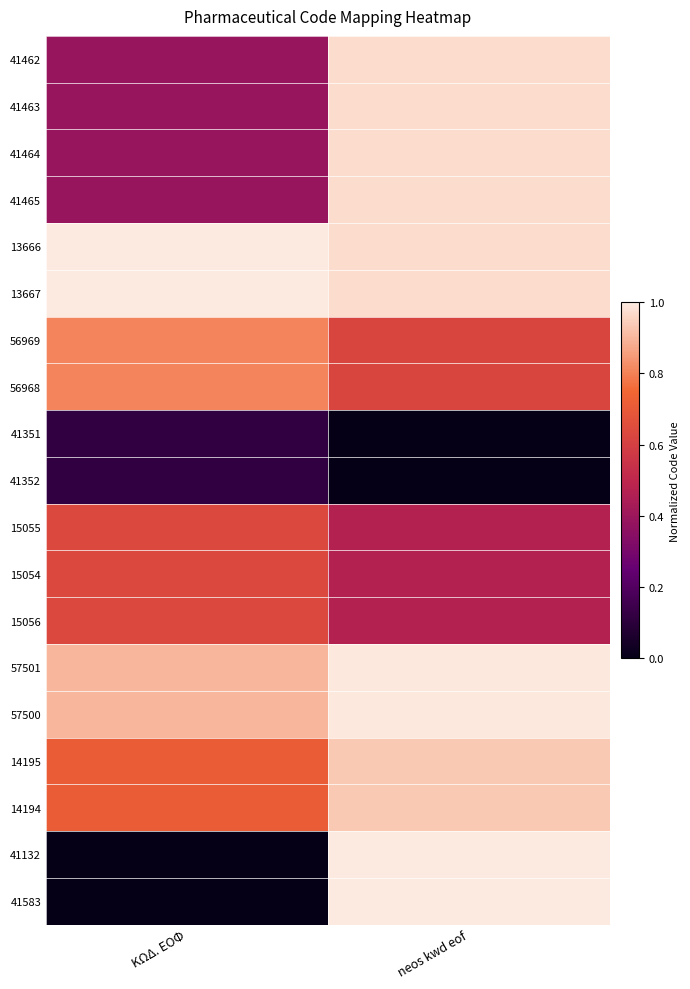

At ΚΩΔ. ΕΟΦ, list the series in order from smallest to largest.

41132, 41583, 41351, 41352, 41462, 41463, 41464, 41465, 15054, 15055, 15056, 14195, 14194, 56969, 56968, 57501, 57500, 13666, 13667